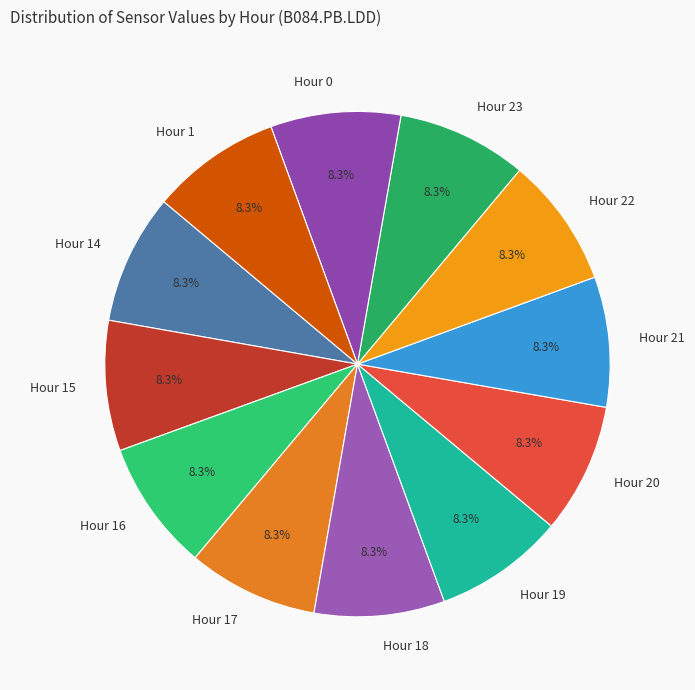

Approximately how many times larger is the value at Hour 1 compared to Hour 23?

1.0